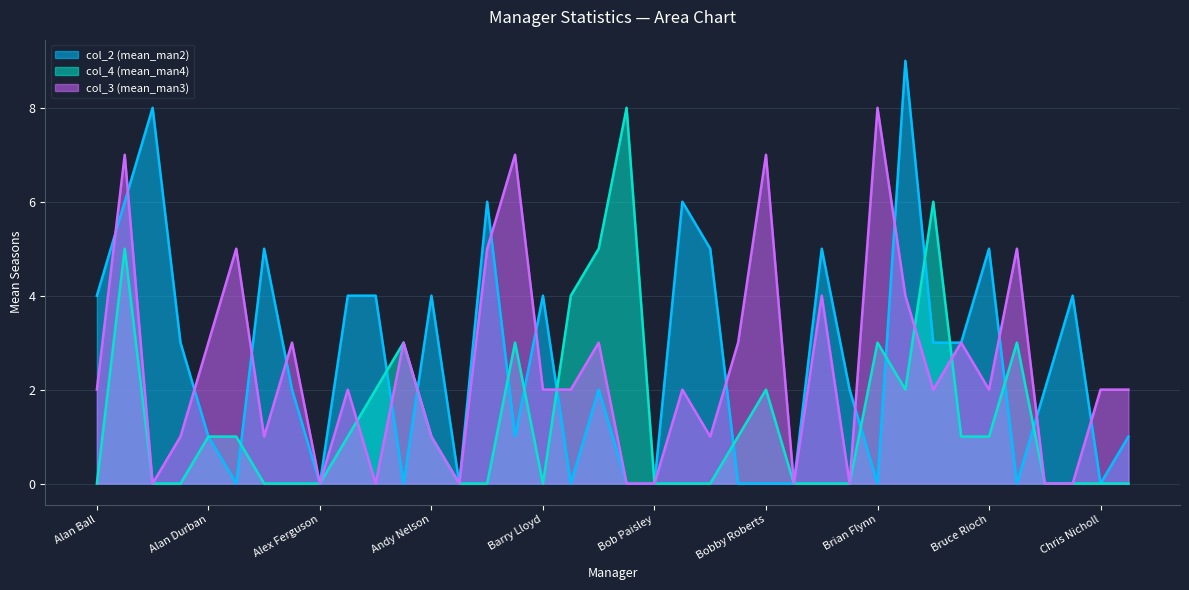

How many data points in col_2 (mean_man2) are less than 2?

16